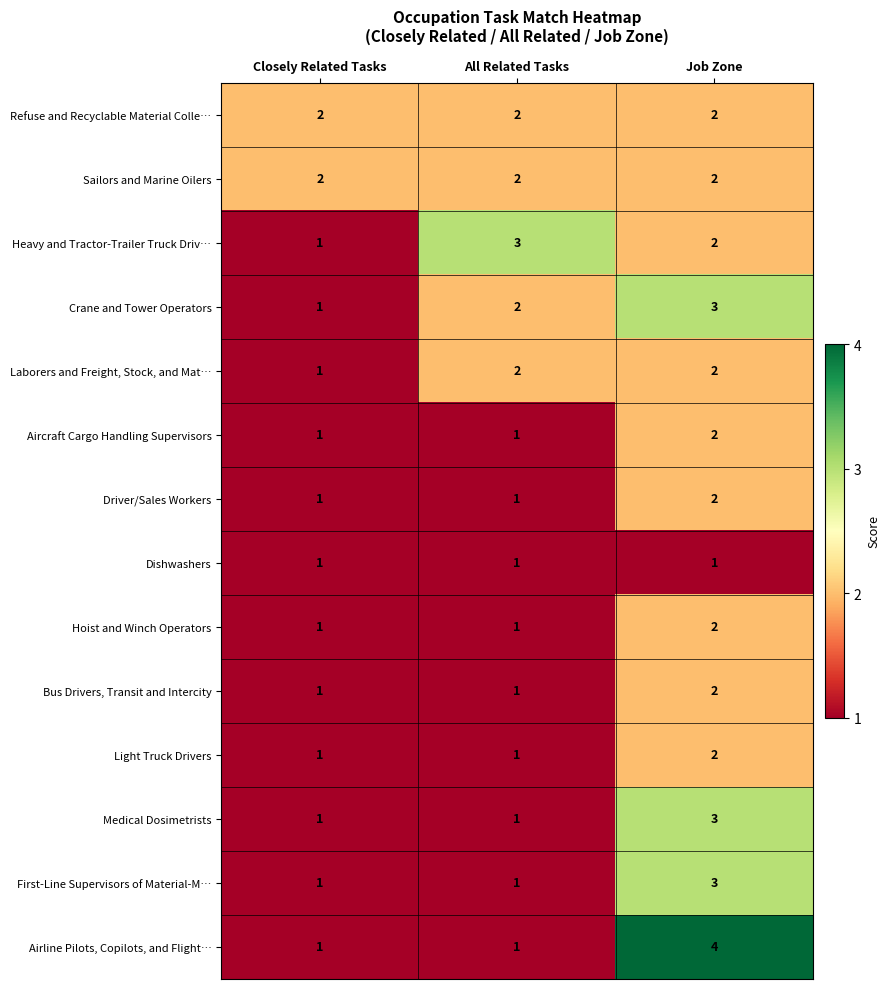

What is the minimum value shown in the chart?

1